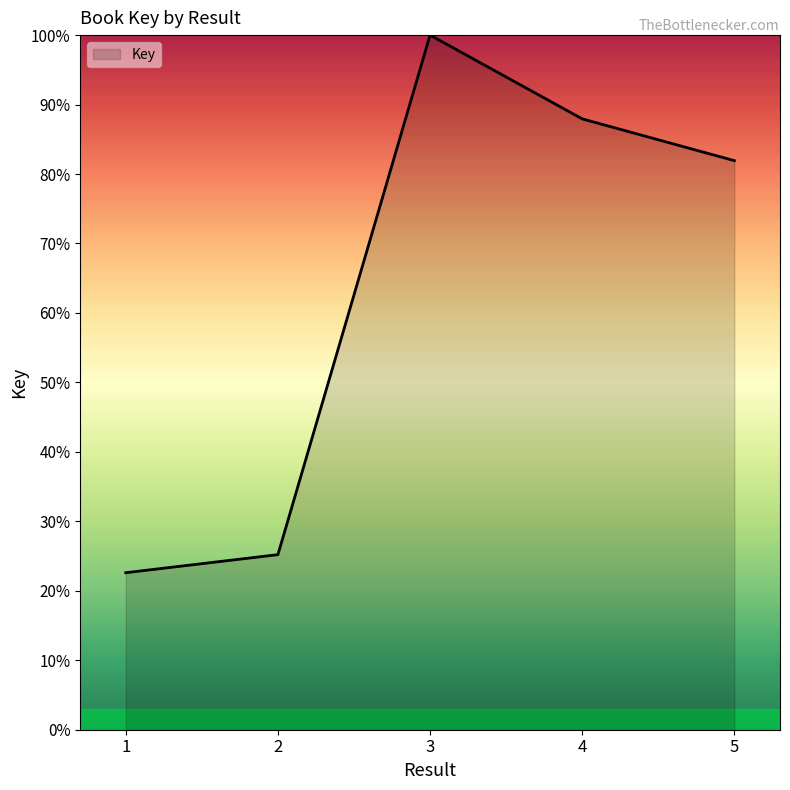

Is it true that the value at 4 is 150.3?

False